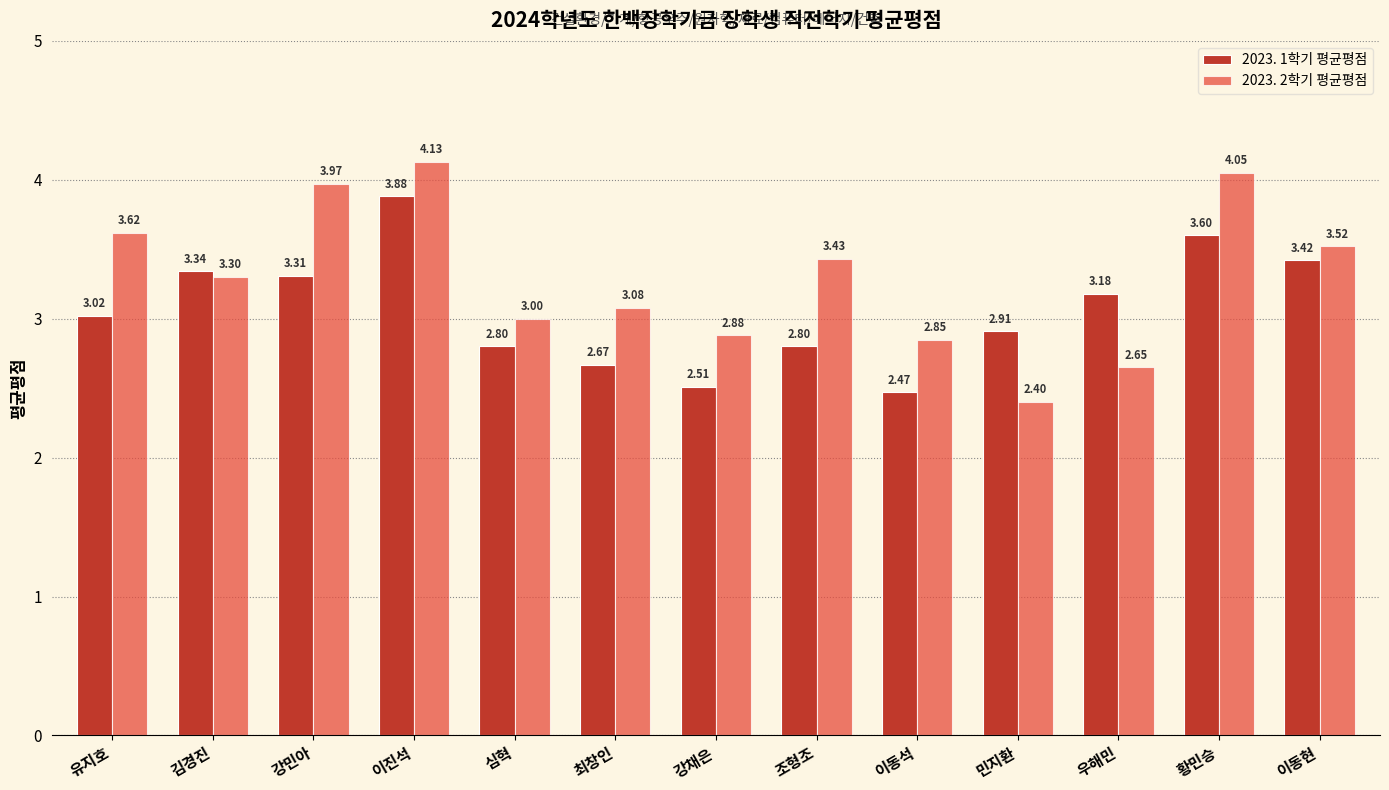

The value of 2023. 2학기 평균평점 at 김경진 is 3.3. True or false?

True